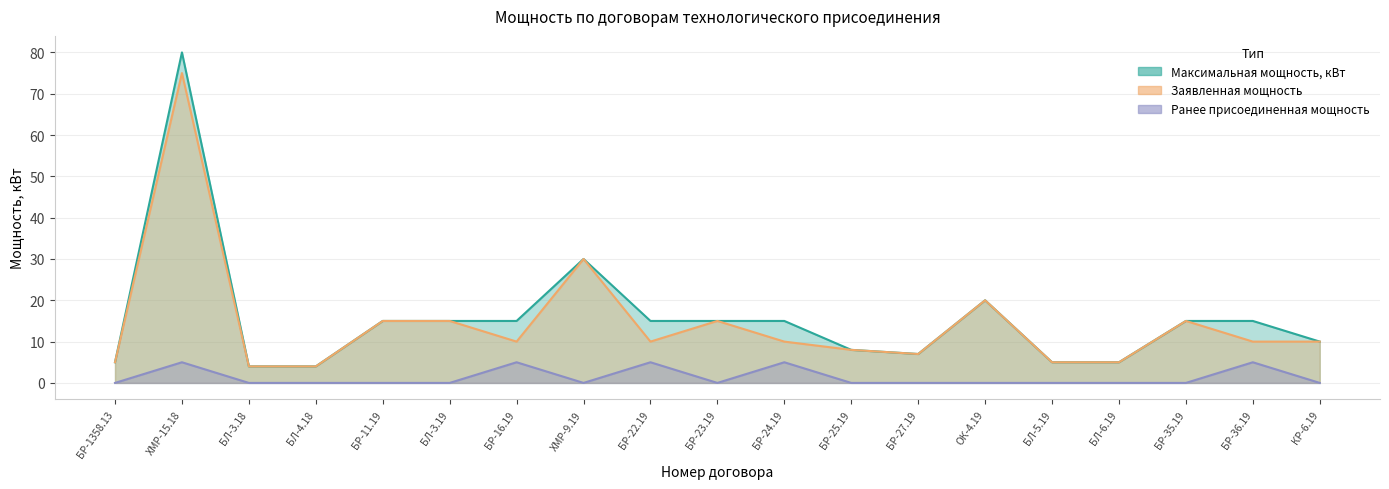

Where is Максимальная мощность, кВт nearest to the value 42?

ХМР-9.19